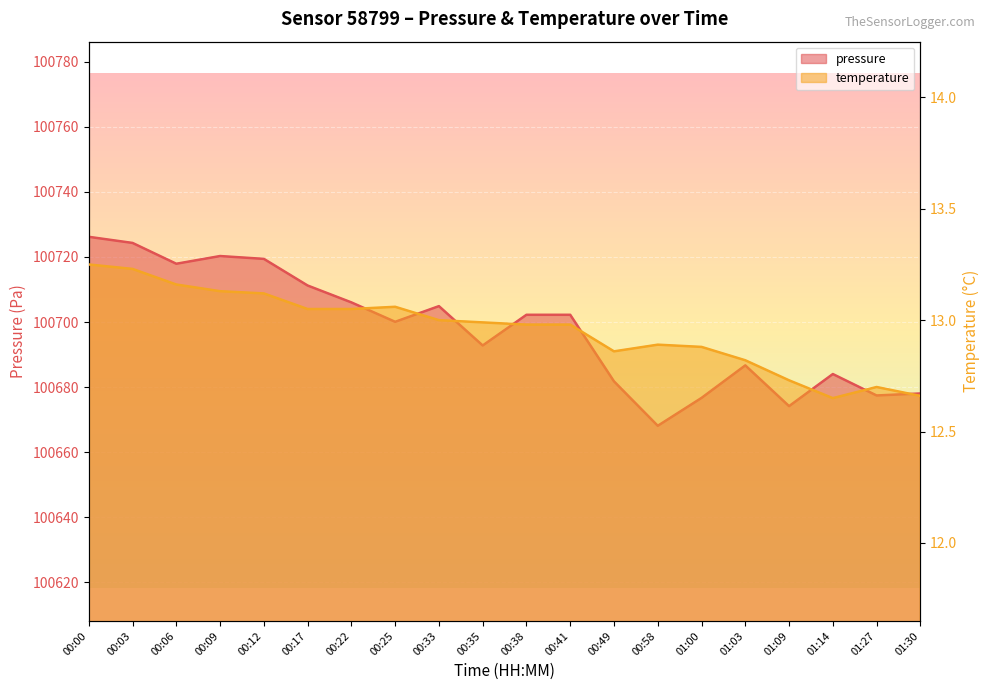

What is the value of the pressure point at the 10th from the left?

100692.8